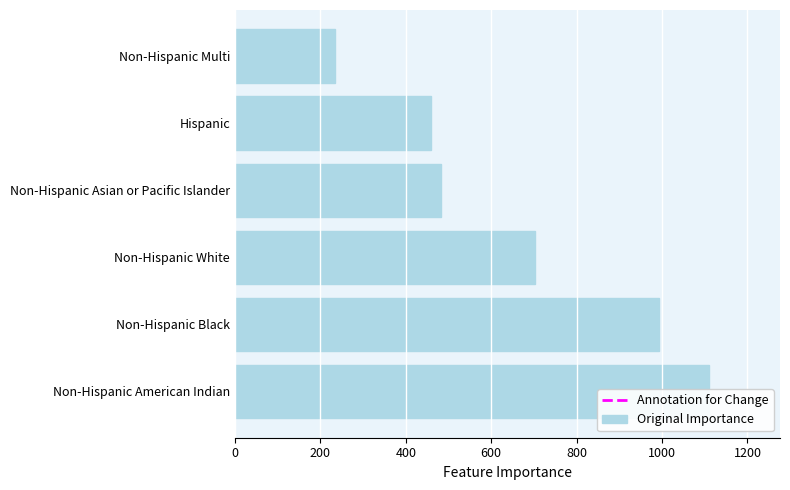

What is the ratio of the value at Non-Hispanic Asian or Pacific Islander to the value at Non-Hispanic White?

0.7